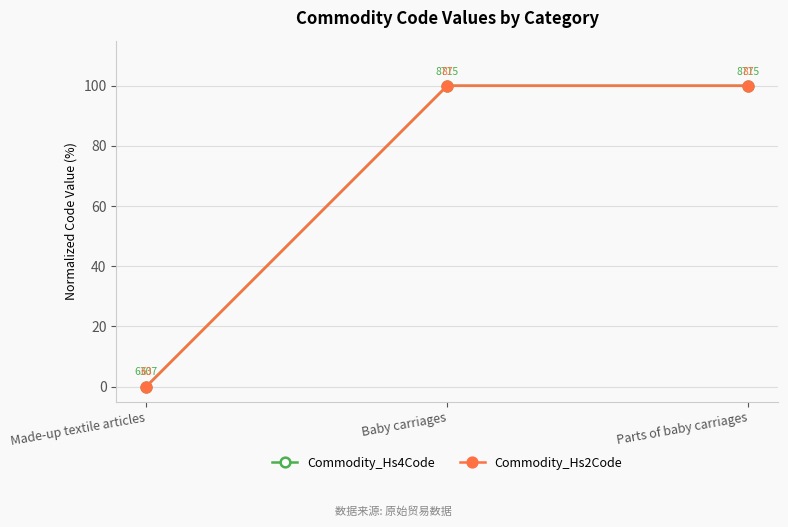

What is the value of the Commodity_Hs4Code point at the 3rd from the left?

100